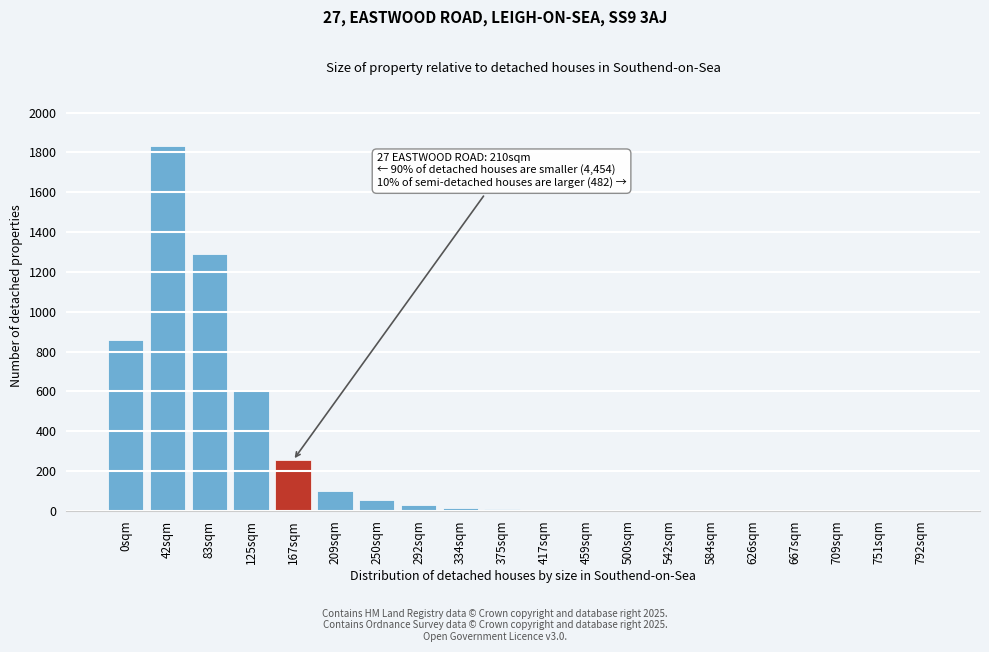

At which category does the chart reach its peak across all series?

42sqm